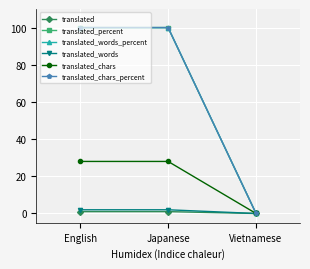

Does the chart have visible grid lines?

Yes